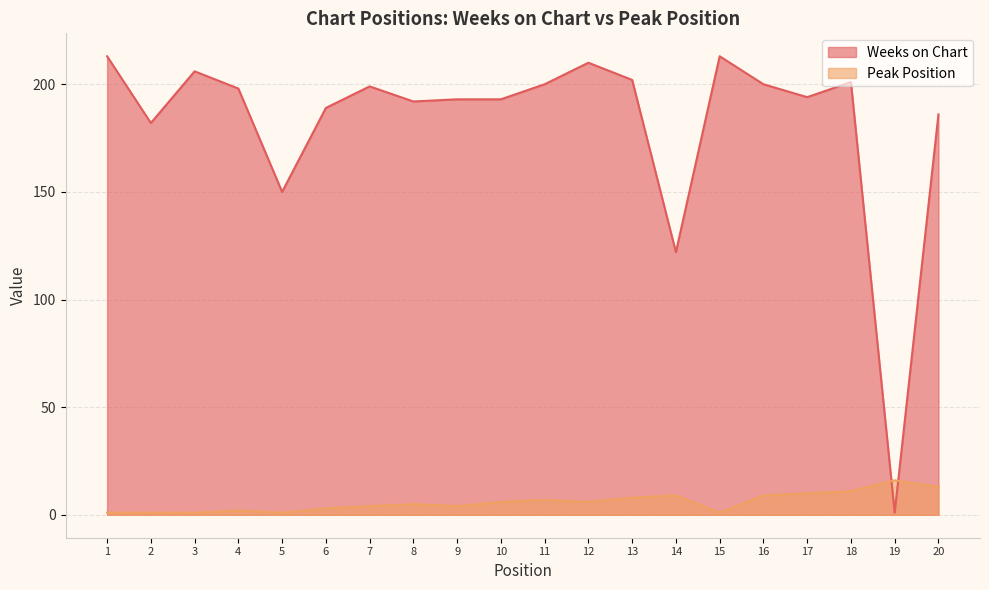

Rank the categories by Peak Position value from lowest to highest.

1, 2, 3, 5, 15, 4, 6, 7, 9, 8, 10, 12, 11, 13, 14, 16, 17, 18, 20, 19